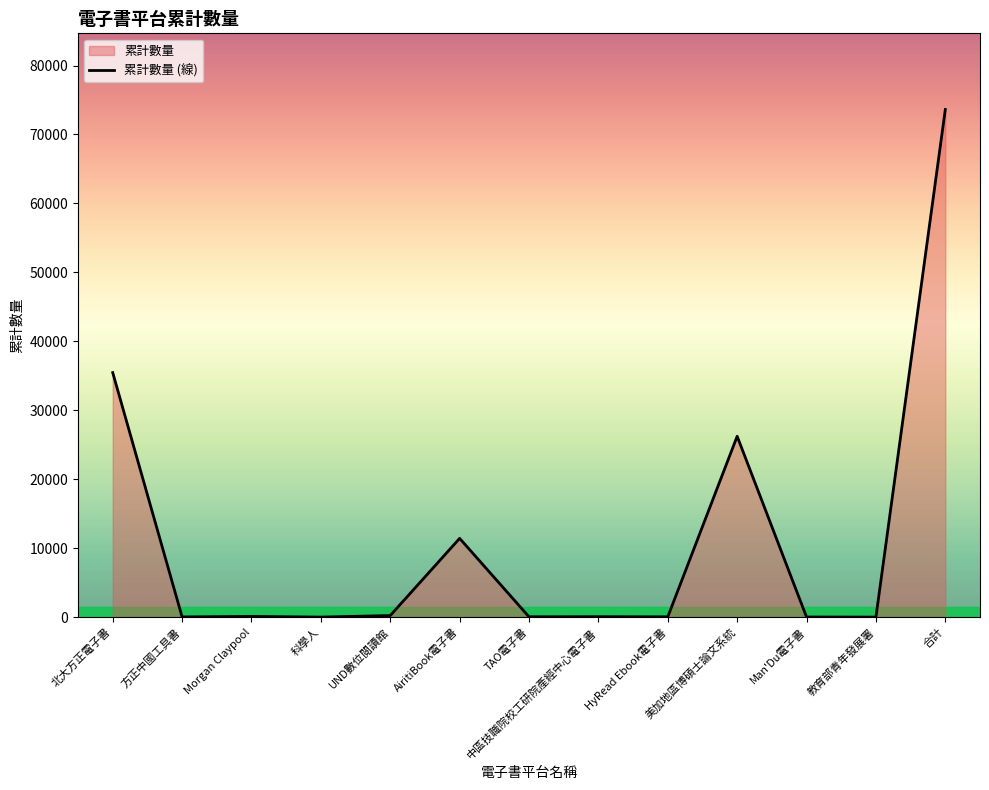

At which category does the chart reach its minimum across all series?

科學人